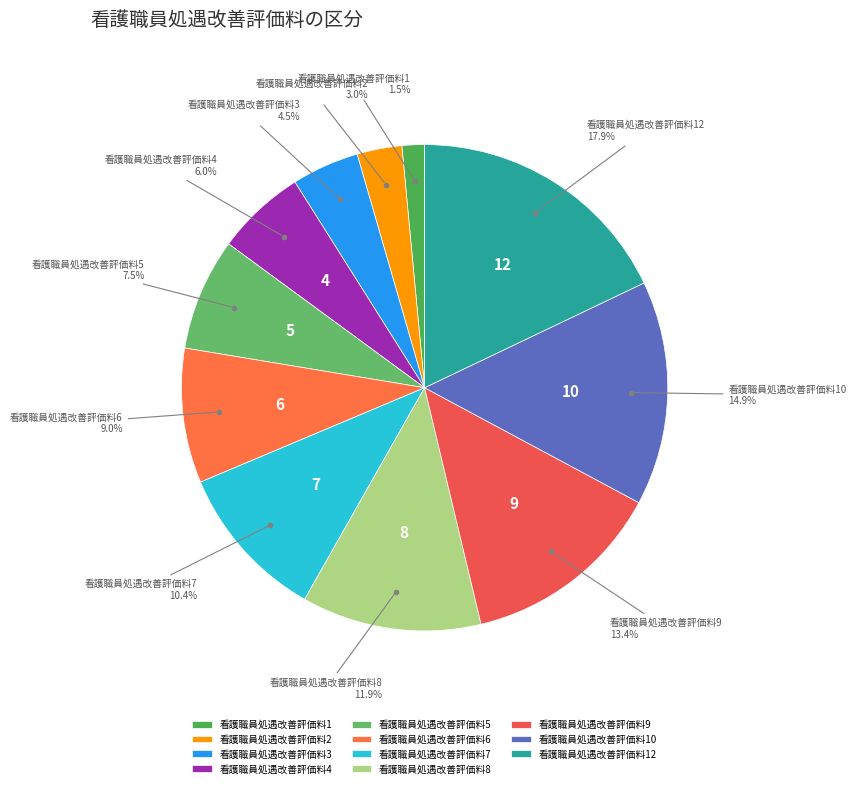

Rank the categories by value from highest to lowest.

看護職員処遇改善評価料12, 看護職員処遇改善評価料10, 看護職員処遇改善評価料9, 看護職員処遇改善評価料8, 看護職員処遇改善評価料7, 看護職員処遇改善評価料6, 看護職員処遇改善評価料5, 看護職員処遇改善評価料4, 看護職員処遇改善評価料3, 看護職員処遇改善評価料2, 看護職員処遇改善評価料1